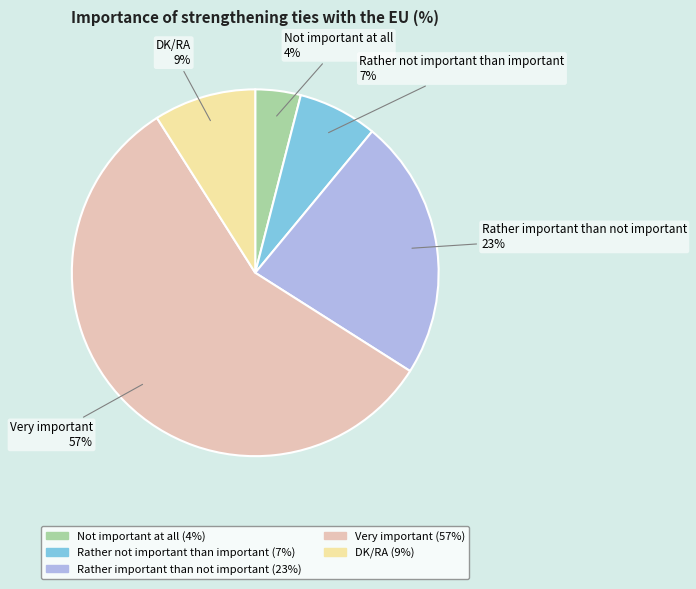

To the nearest percent, what portion does Rather not important than important represent?

7%